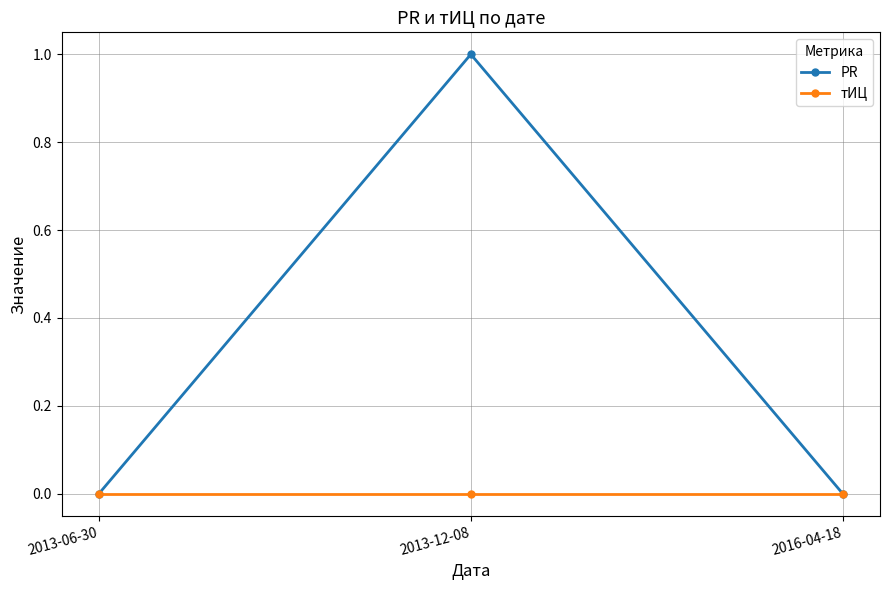

What are all the series names shown in the legend?

PR, тИЦ